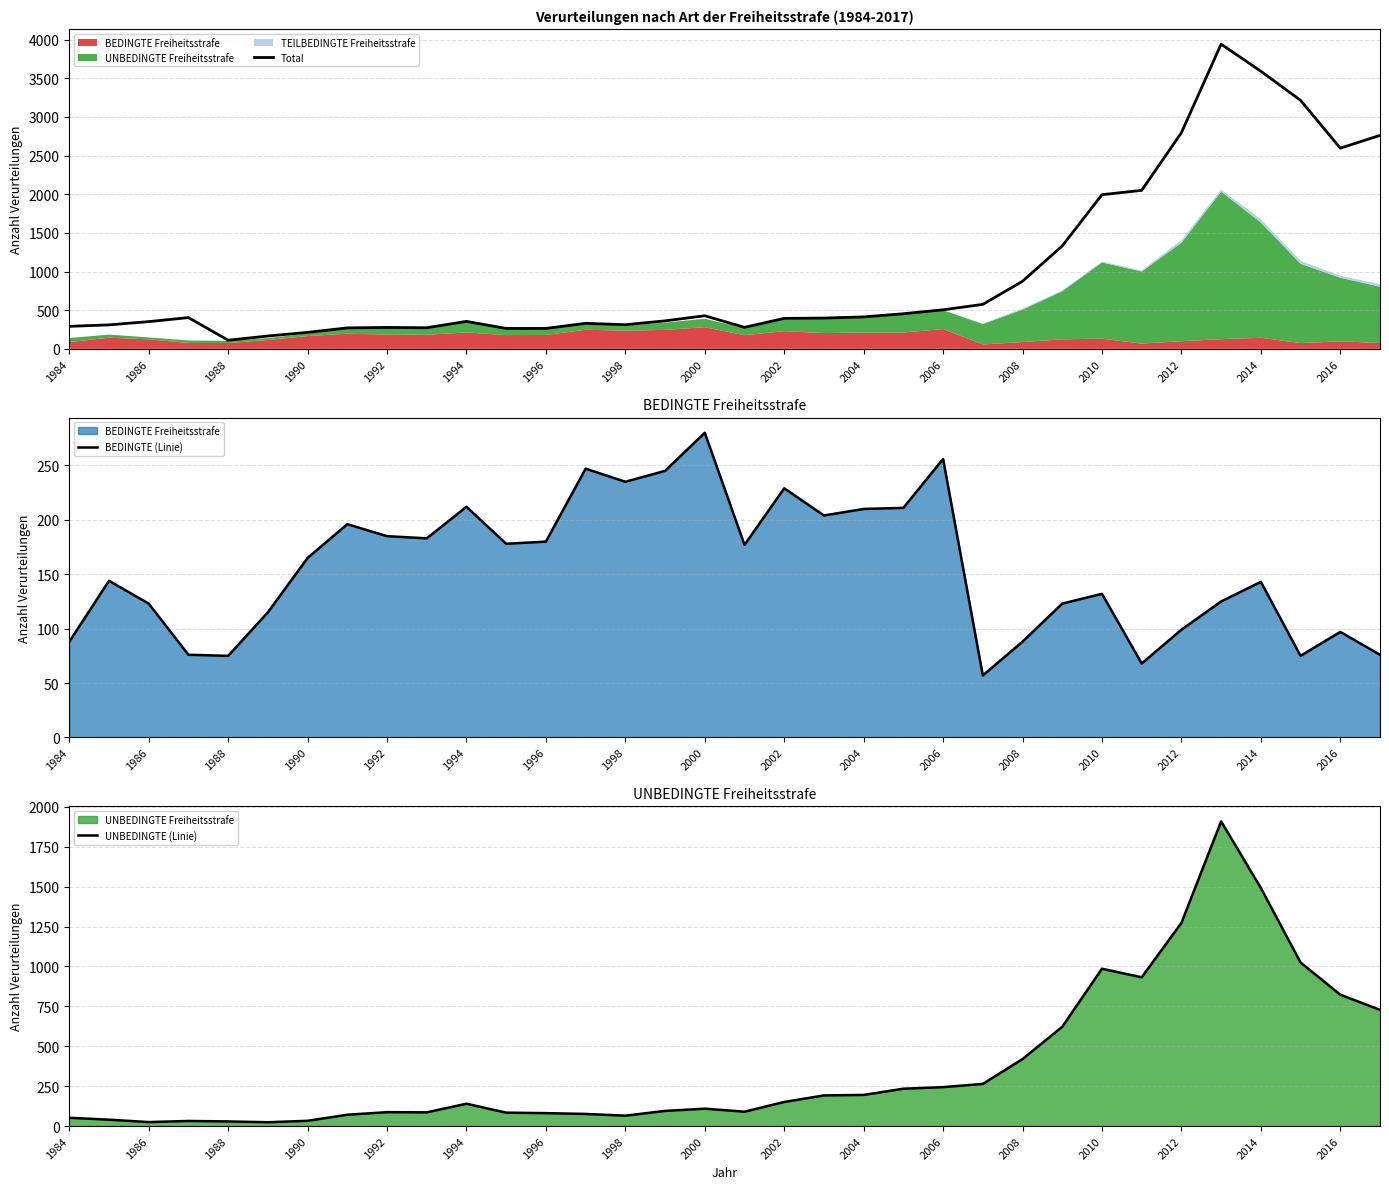

What is the average value of the BEDINGTE (Linie) series?

156